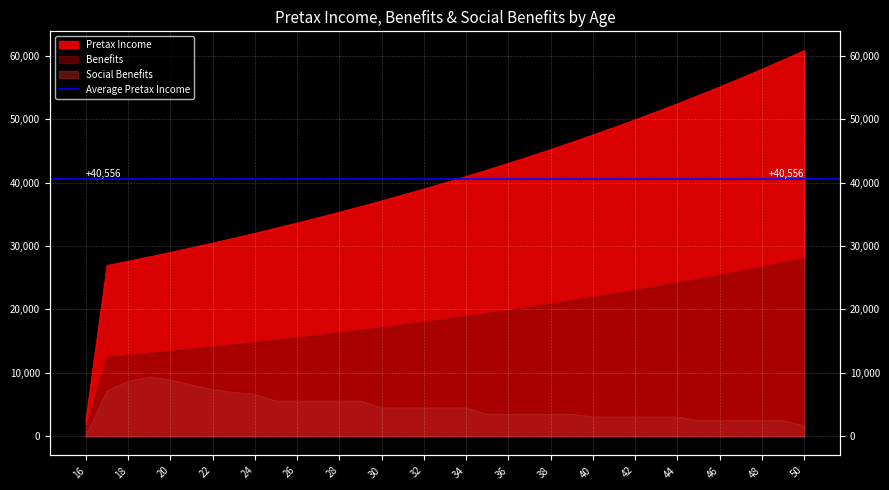

At which category is the sum across all series the highest?

50